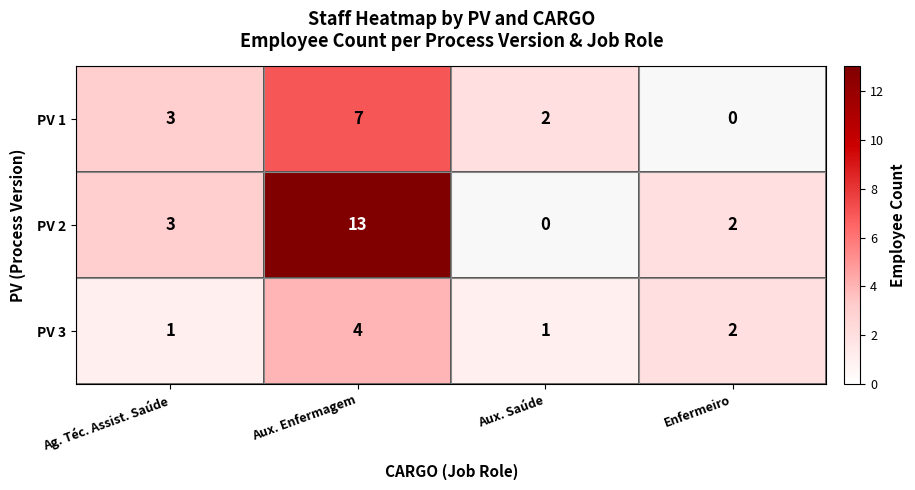

Which category has the highest value across all series?

Aux. Enfermagem